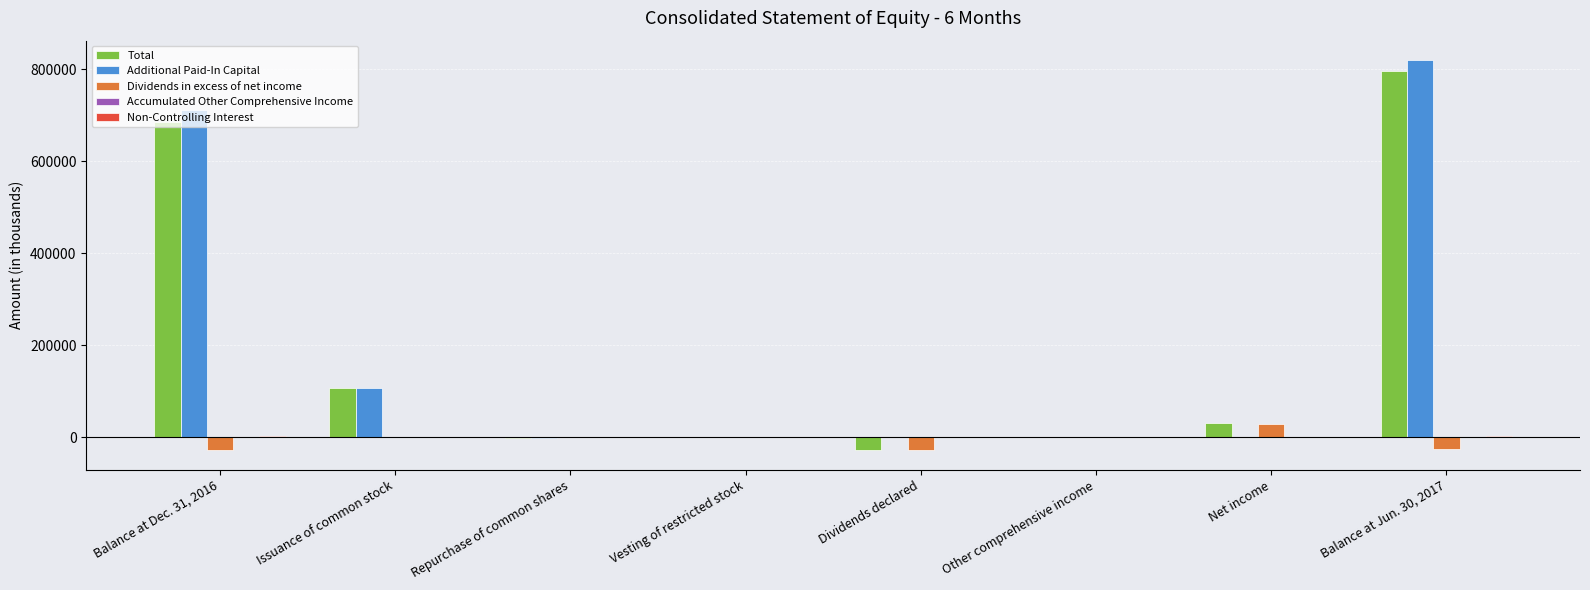

True or false: Additional Paid-In Capital has a value of 820134 at Balance at Jun. 30, 2017.

True